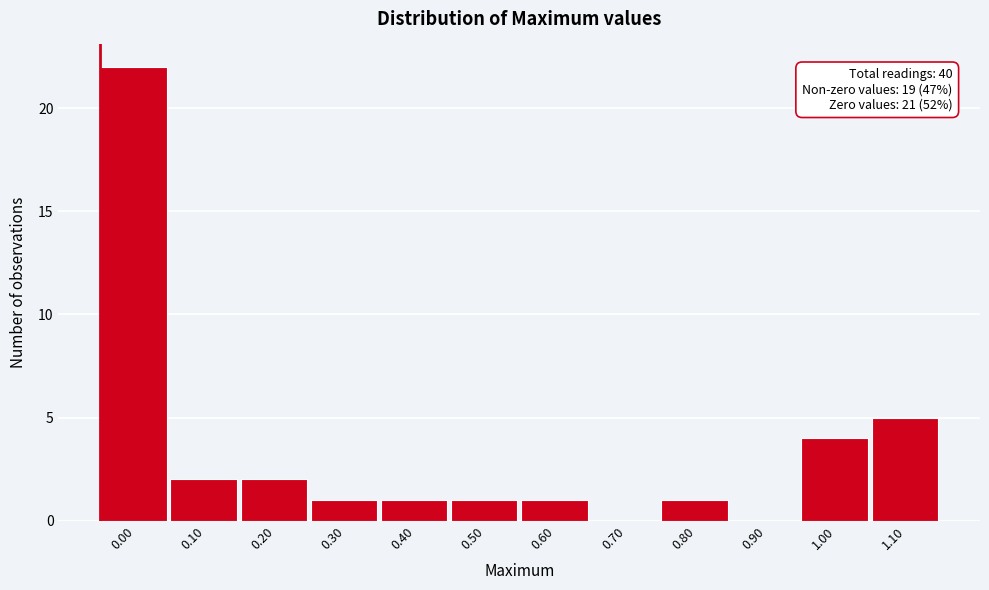

Reading right to left, what are all the values shown in this chart?

1.10=5	1.00=4	0.90=0	0.80=1	0.70=0	0.60=1	0.50=1	0.40=1	0.30=1	0.20=2	0.10=2	0.00=22